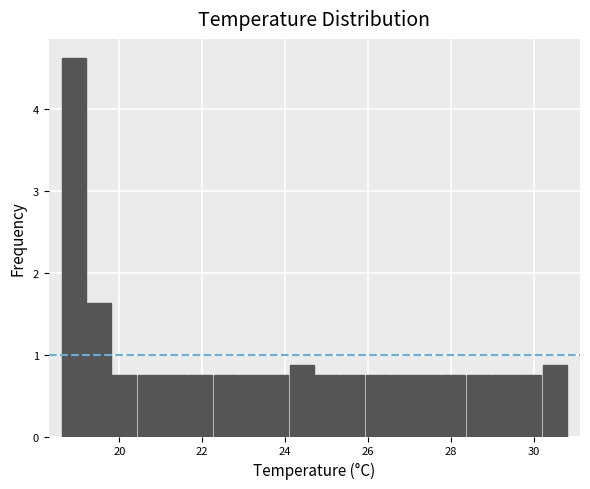

Around what value on the x-axis is the tallest bar? Give the approximate position of its centre, as read against the axis.

19.0